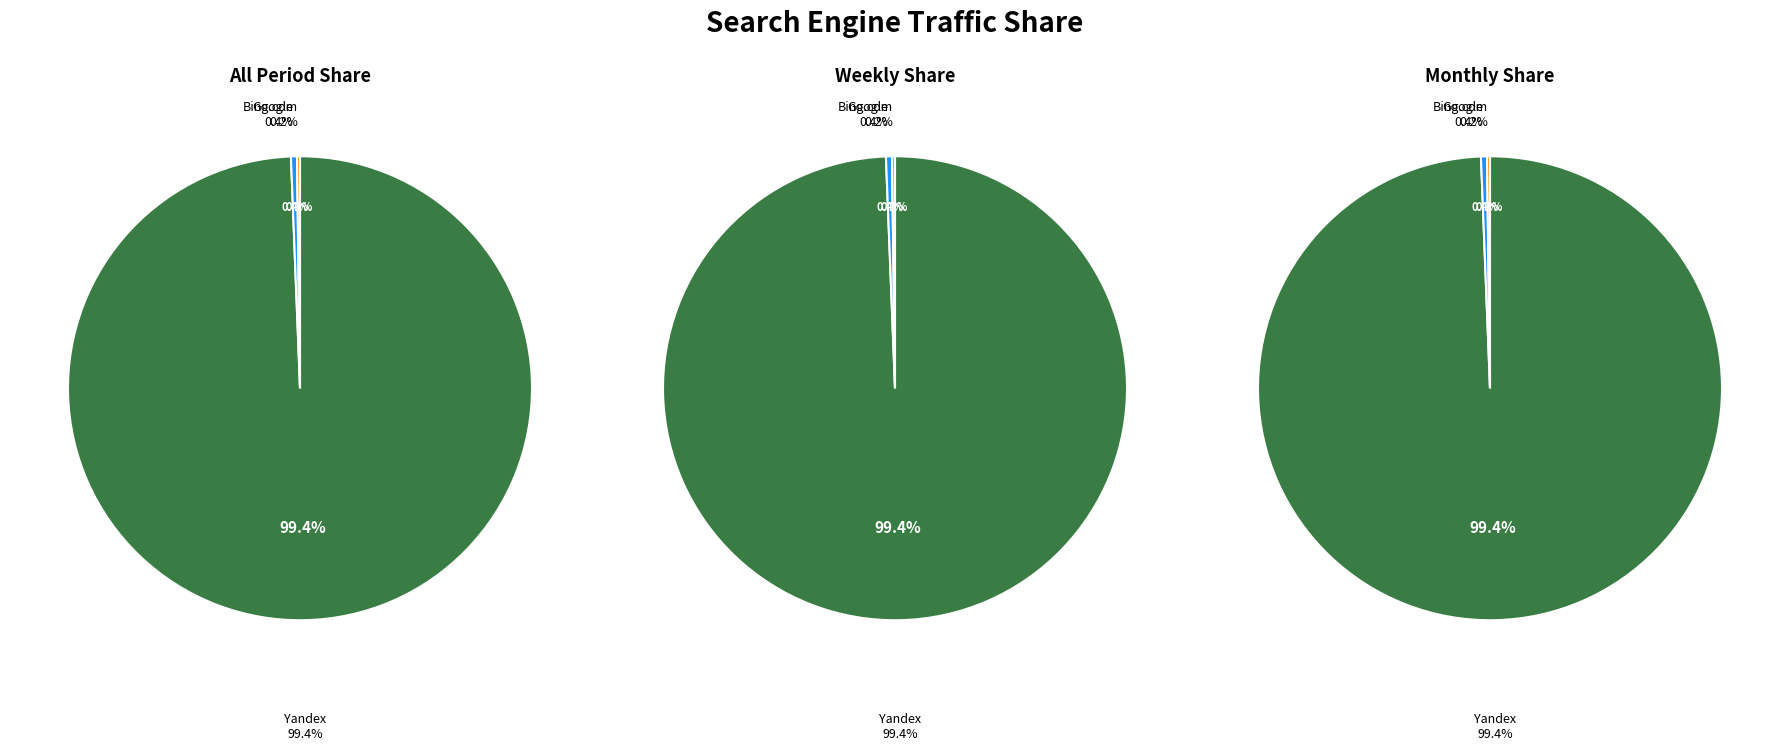

What is the ratio of the value at Google to the value at Bing.com?

2.0